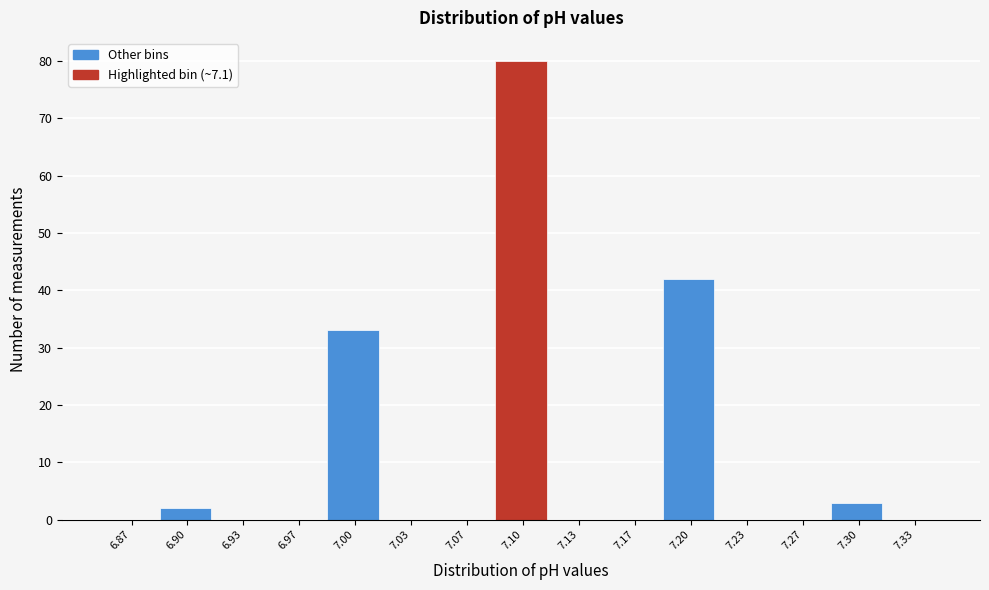

What is the height of the bar covering 7.185 to 7.215 on the x-axis? Neither the bar edges nor the heights are printed on the chart, so give them approximately, as read against the axes.

42